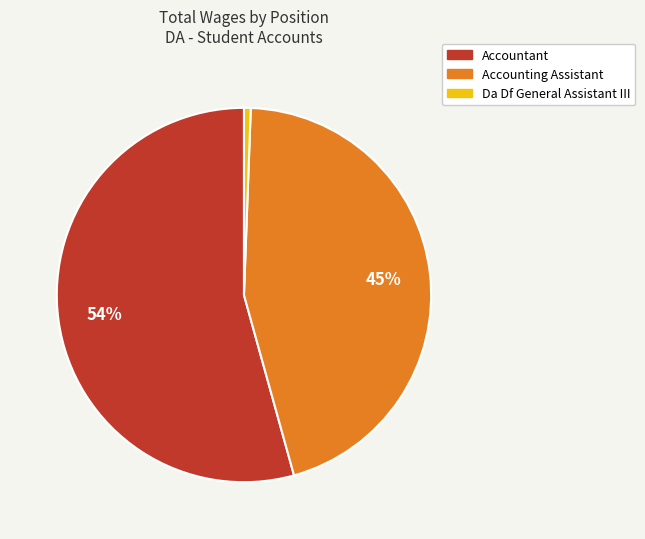

True or false: Accounting Assistant accounts for 36% of the total.

False